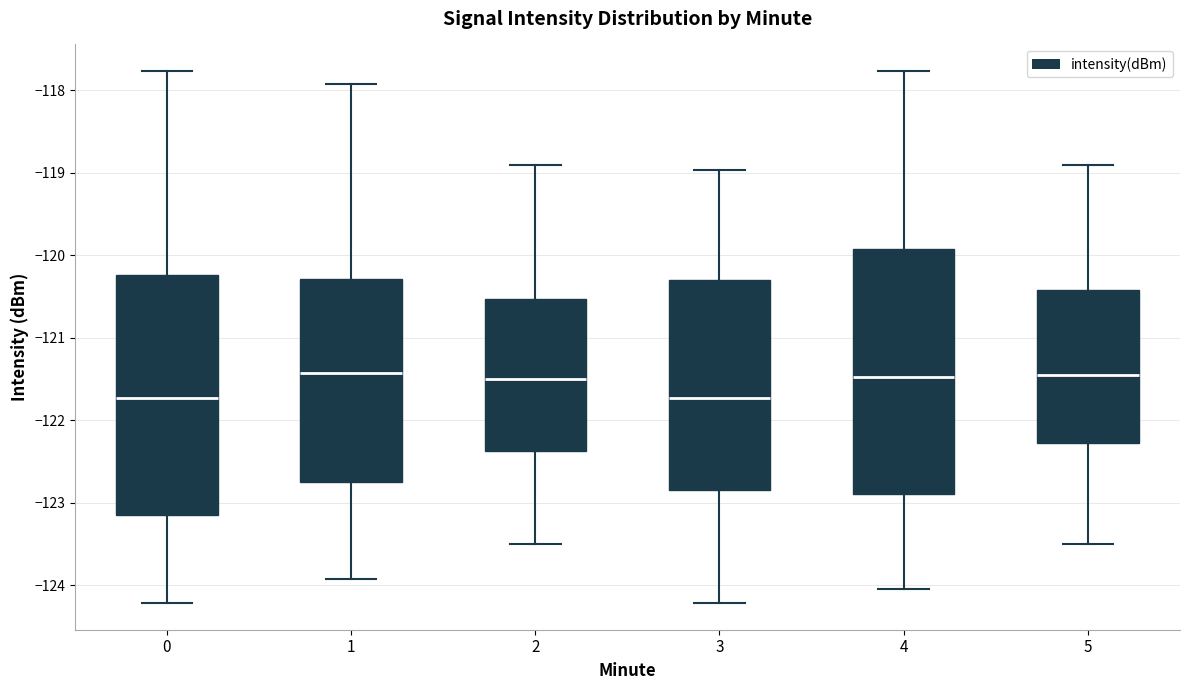

Where does the median line of the box at x = 2 sit on the y-axis? The values are not printed on the chart, so give them approximately, as read against the axis.

-121.5